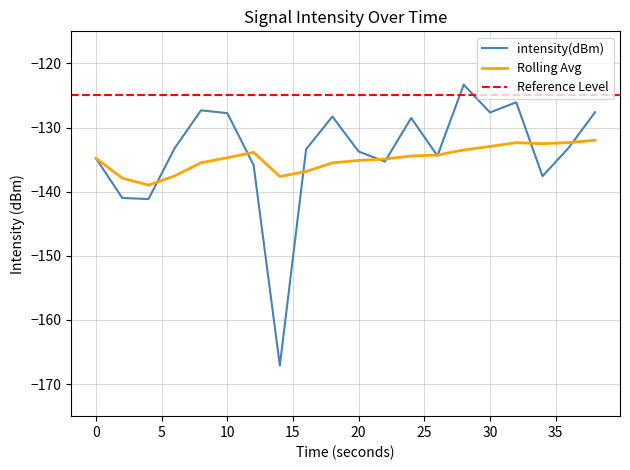

What is the difference between the highest and lowest values at 18?

7.2